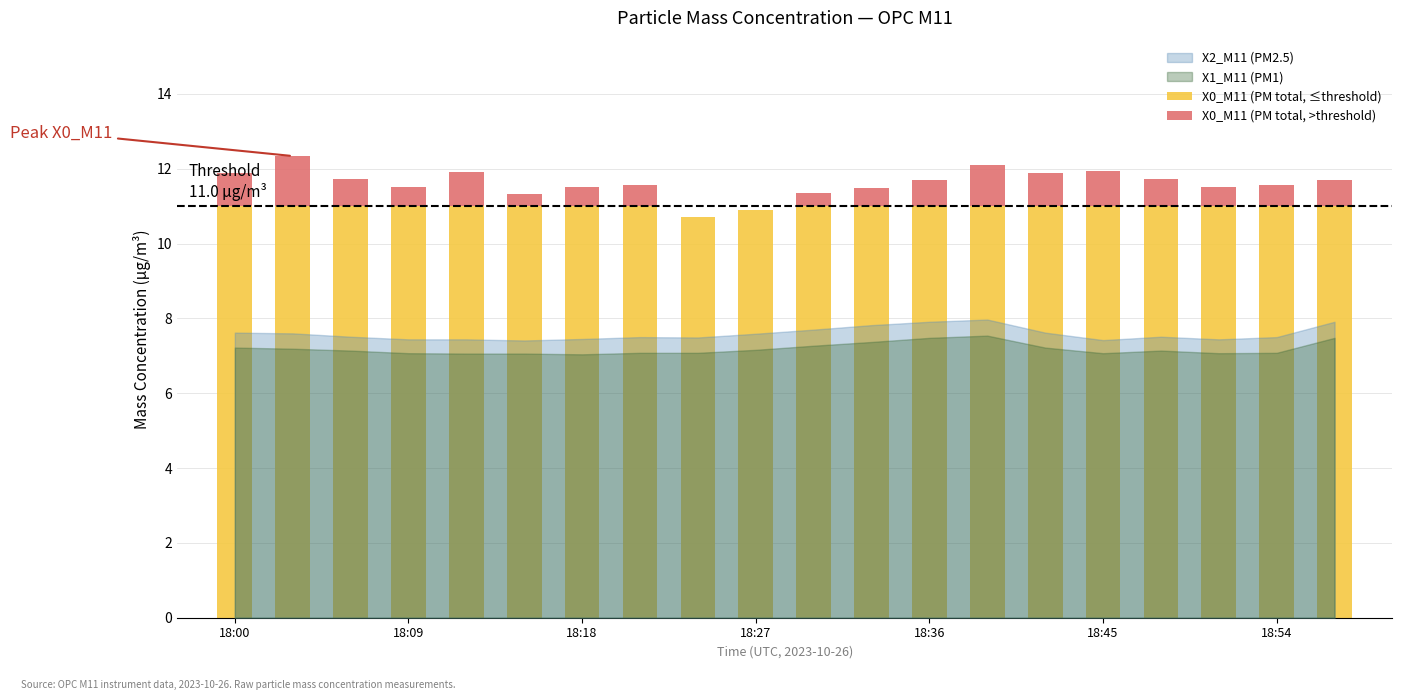

What is the highest value of the X0_M11 (PM total, ≤threshold) series?

11.0